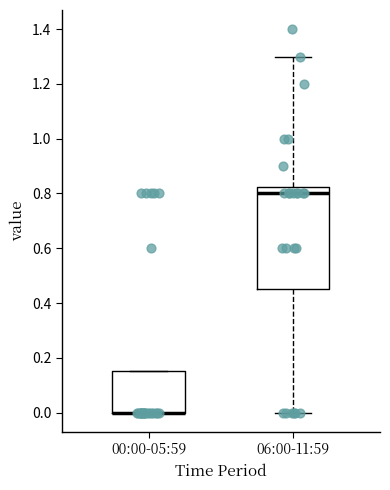

Comparing the boxes themselves (not the whiskers), which one is the tallest?

06:00-11:59